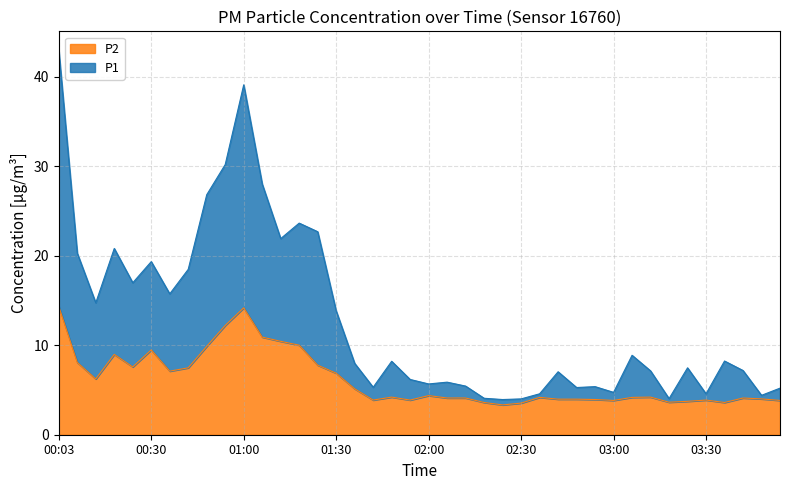

At which category is the sum across all series the highest?

00:03